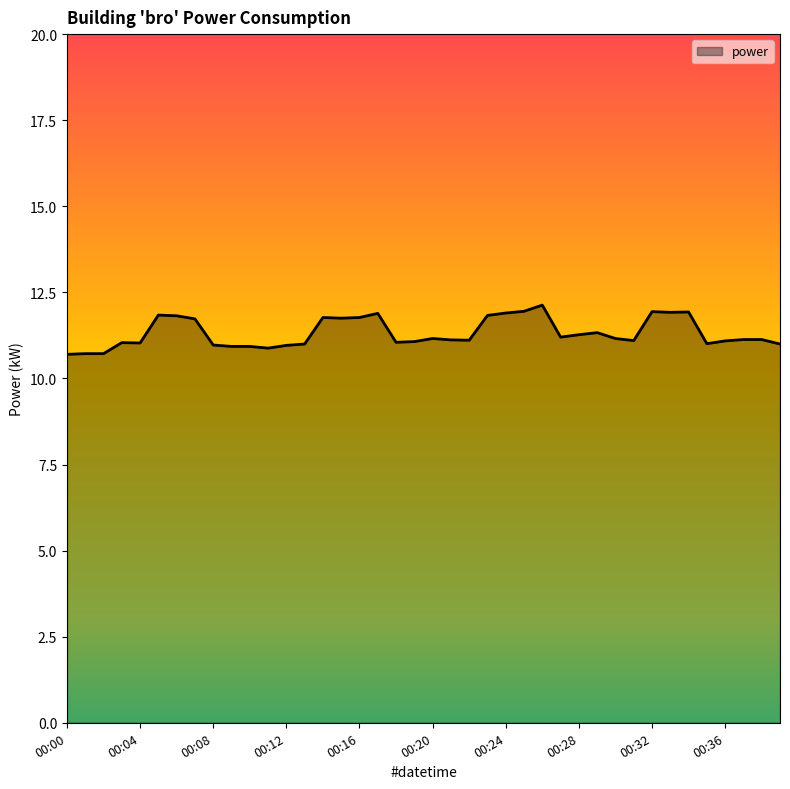

What is the smallest value displayed?

10.7